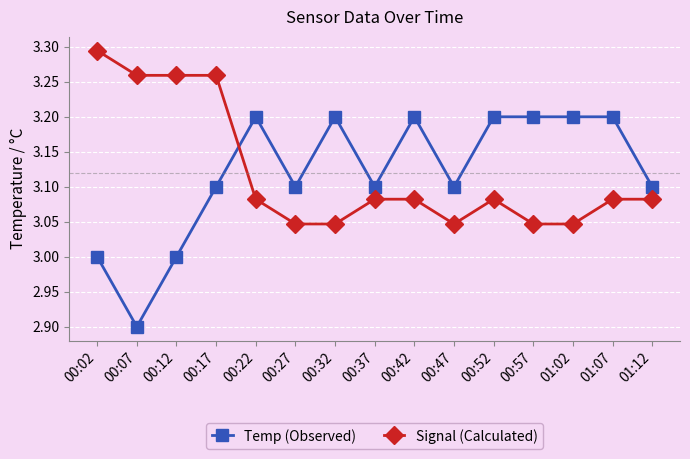

What is the label of the 14th point from the left?

01:07